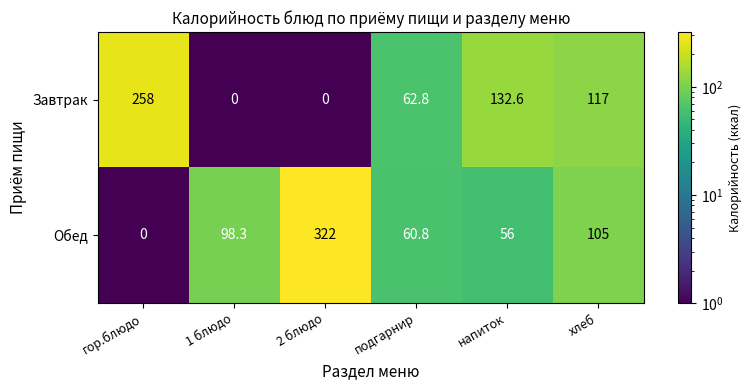

True or false: Завтрак has a value of -114.3 at 1 блюдо.

False